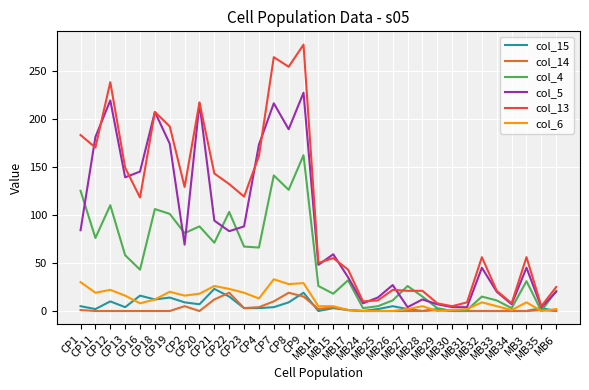

Which series has the largest range (max minus min)?

col_13